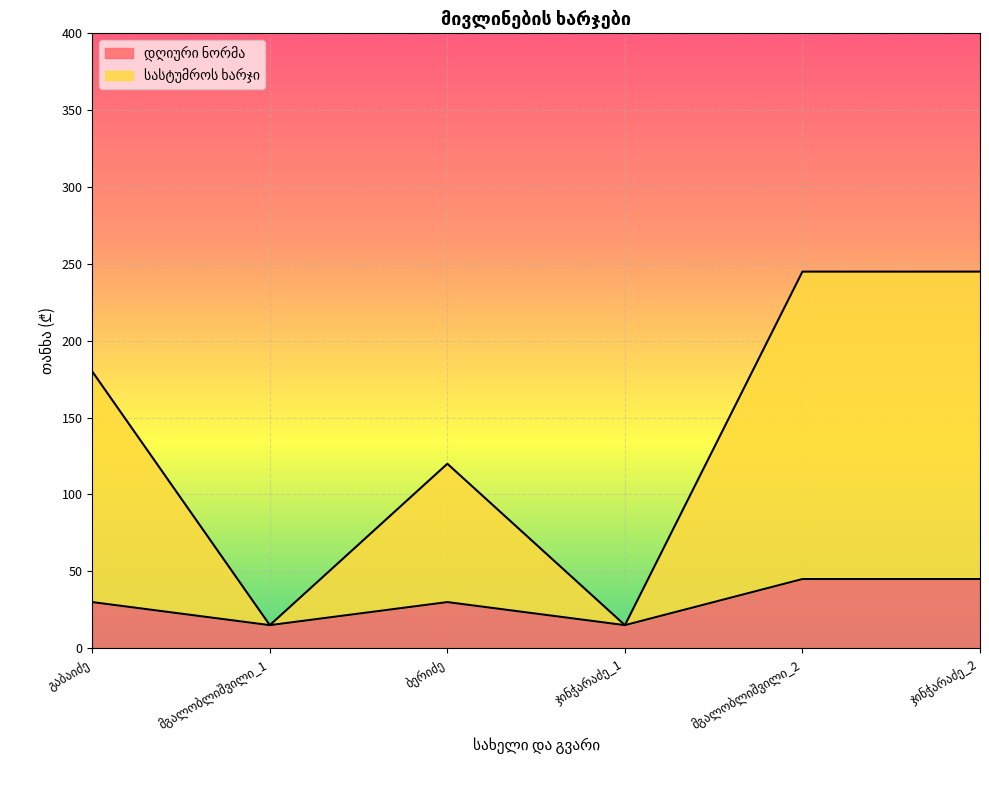

List the series in order of their peak value, highest first.

სასტუმროს ხარჯი, დღიური ნორმა